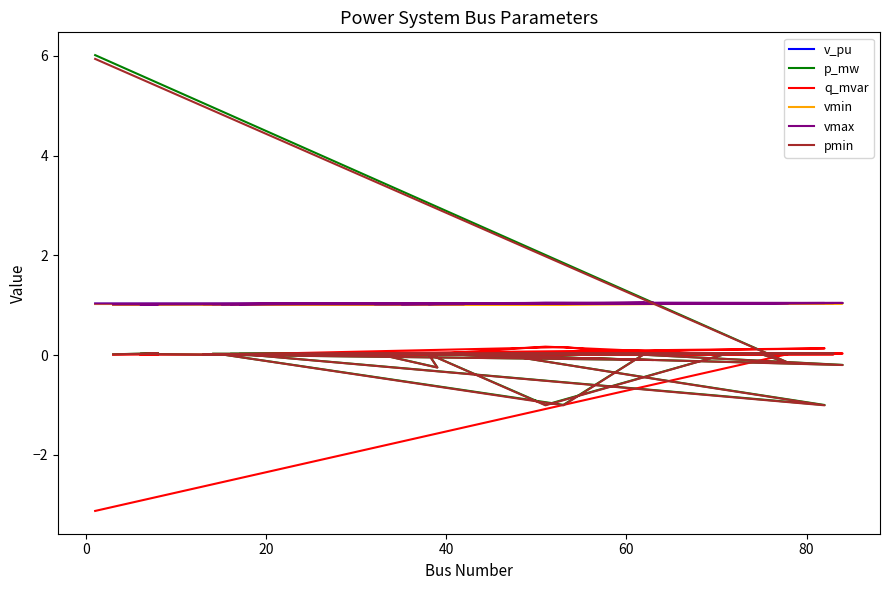

Reading left to right, transcribe all the data shown in this chart.

v_pu: 1.0	1.0	1.0	1.0	1.0	1.0	1.0	1.0	1.0	1.0	1.0	1.0	1.0	1.0	1.0	1.0	1.0	1.0	1.0	1.0	1.0	1.0	1.0	1.0	1.0	1.0	1.0	1.0	1.0	1.0	1.0
p_mw: 6.0	-0.2	0.0	0.0	0.0	-0.2	0.0	-1.0	0.0	0.0	0.0	0.0	-1.0	0.0	0.0	0.0	0.0	0.0	0.0	-1.0	-0.5	0.0	0.0	0.0	0.0	-0.2	0.0	-0.1	0.0	0.0	0.0
q_mvar: -3.1	0.0	0.0	0.0	0.0	-0.0	0.0	0.2	0.0	0.0	0.0	0.0	0.2	0.0	0.0	0.0	0.0	0.0	0.0	0.1	0.1	0.0	0.0	0.0	0.0	0.0	0.0	0.0	0.0	0.0	0.0
vmin: 1.0	1.0	1.0	1.0	1.0	1.0	1.0	1.0	1.0	1.0	1.0	1.0	1.0	1.0	1.0	1.0	1.0	1.0	1.0	1.0	1.0	1.0	1.0	1.0	1.0	1.0	1.0	1.0	1.0	1.0	1.0
vmax: 1.0	1.0	1.0	1.0	1.0	1.0	1.0	1.0	1.0	1.0	1.0	1.0	1.0	1.0	1.0	1.0	1.0	1.0	1.0	1.0	1.0	1.0	1.0	1.0	1.0	1.0	1.0	1.0	1.0	1.0	1.0
pmin: 5.9	-0.2	0.0	0.0	0.0	-0.3	0.0	-1.0	0.0	0.0	0.0	0.0	-1.0	0.0	0.0	0.0	0.0	0.0	0.0	-1.0	-0.5	0.0	0.0	0.0	0.0	-0.2	0.0	-0.1	0.0	0.0	0.0